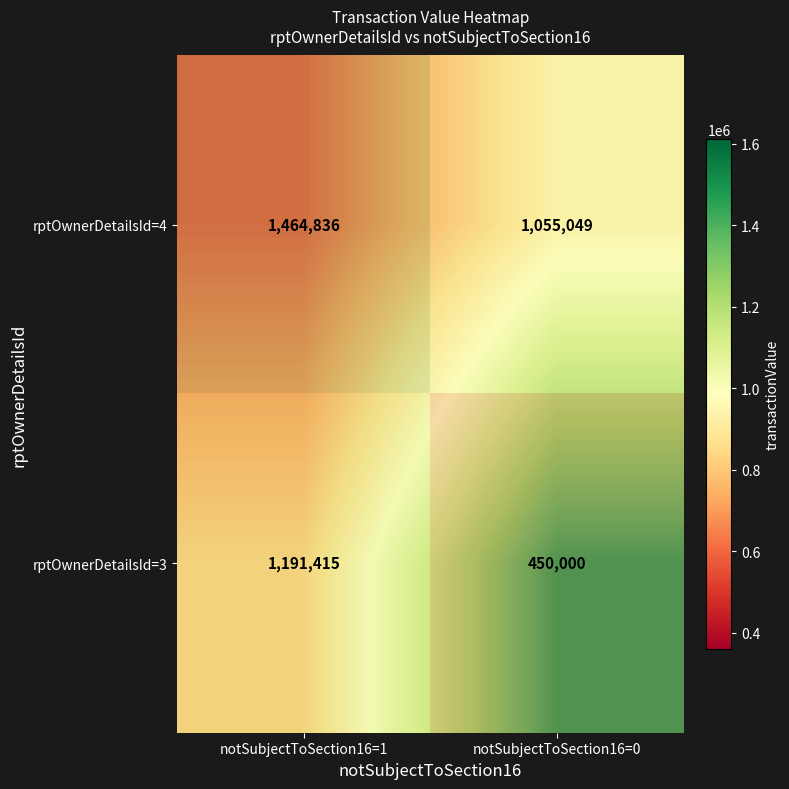

Between notSubjectToSection16=1 and notSubjectToSection16=0, which series saw the biggest shift?

rptOwnerDetailsId=3